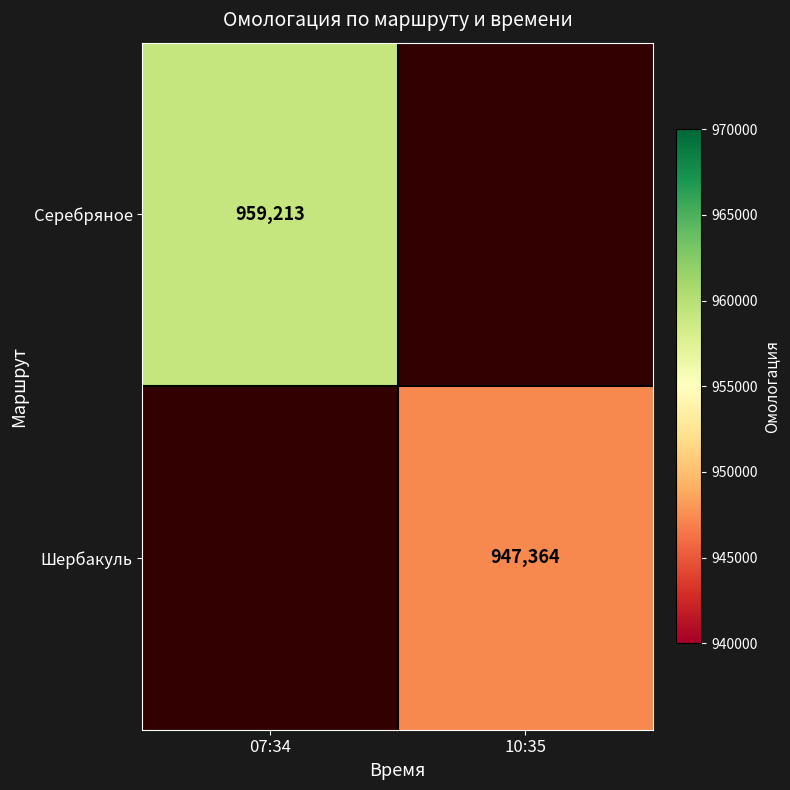

True or false: Серебряное has a value of 458729 at 07:34.

False